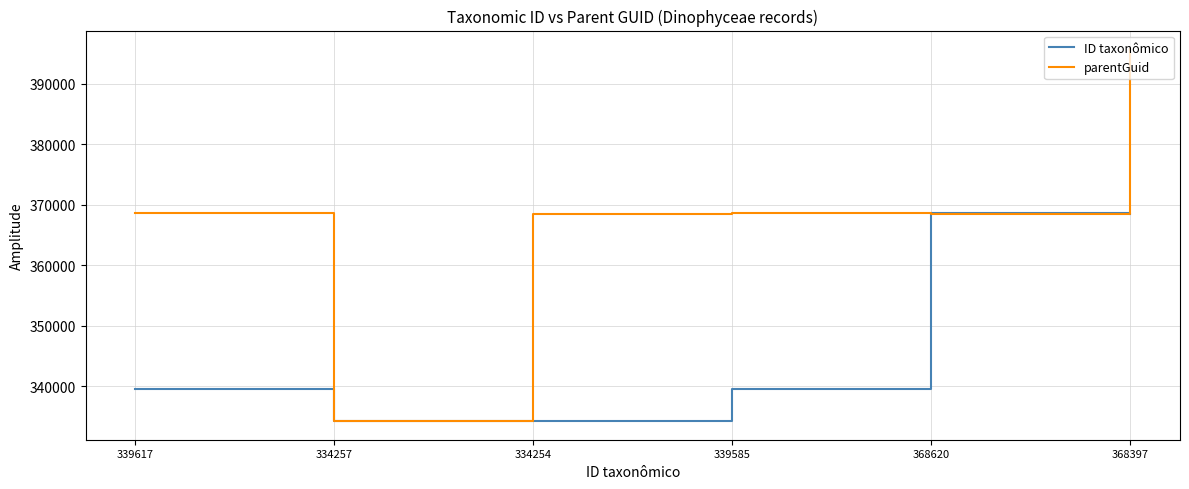

How many categories are shown in the chart?

6